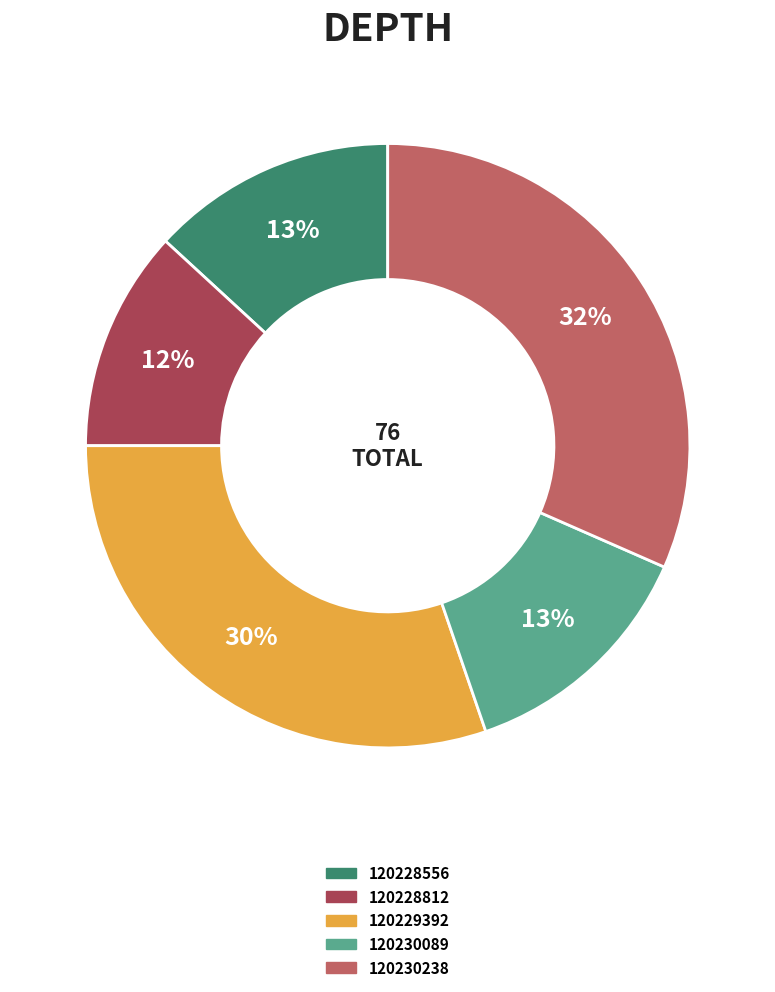

Which slice is the largest?

120230238